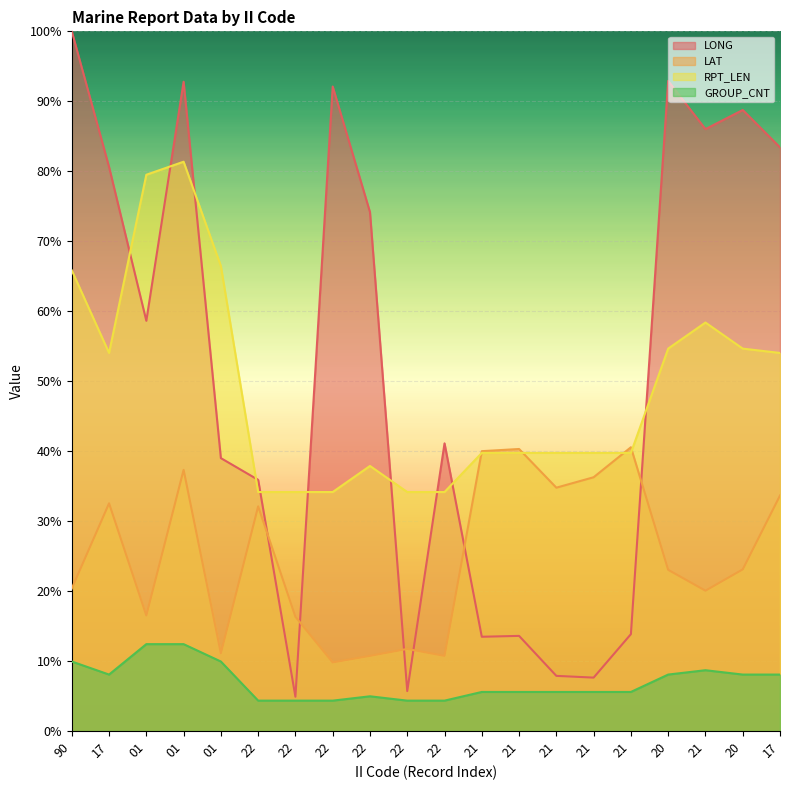

What is the maximum value shown in the chart?

100.0